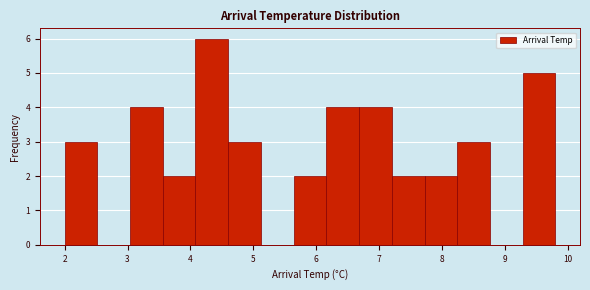

Which range on the x-axis has the tallest bar?

4.08 to 4.60